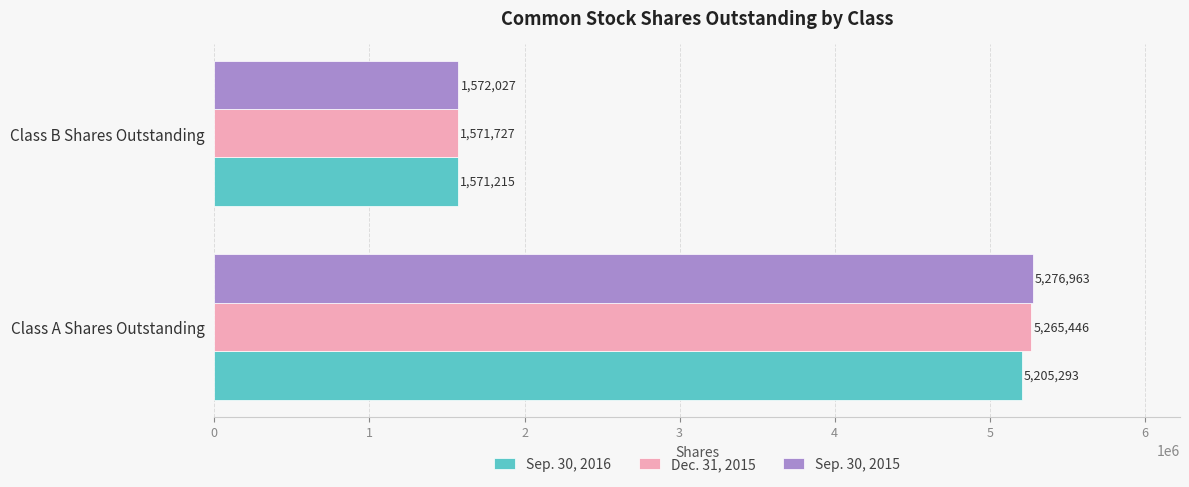

Count the number of data series in this chart.

3